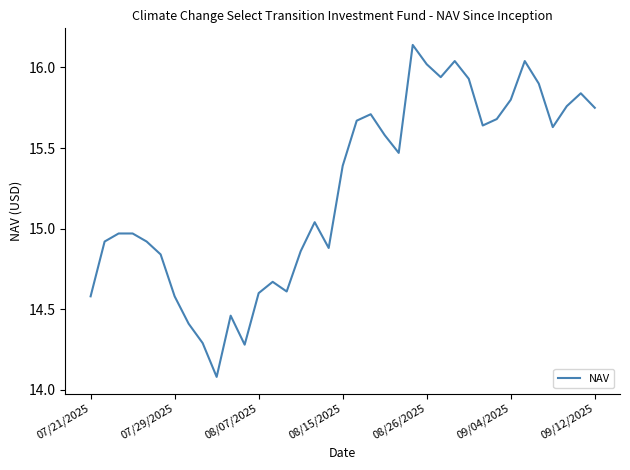

What is the minimum value shown in the chart?

14.1